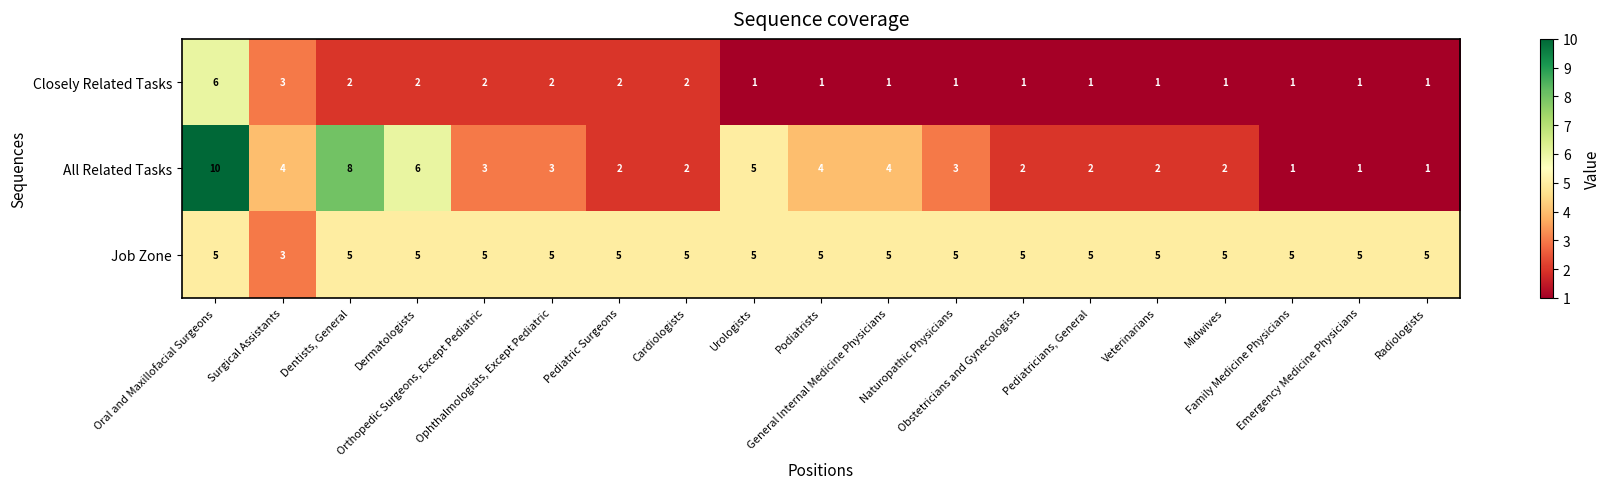

Rank the series by their maximum value, from highest to lowest.

All Related Tasks, Closely Related Tasks, Job Zone